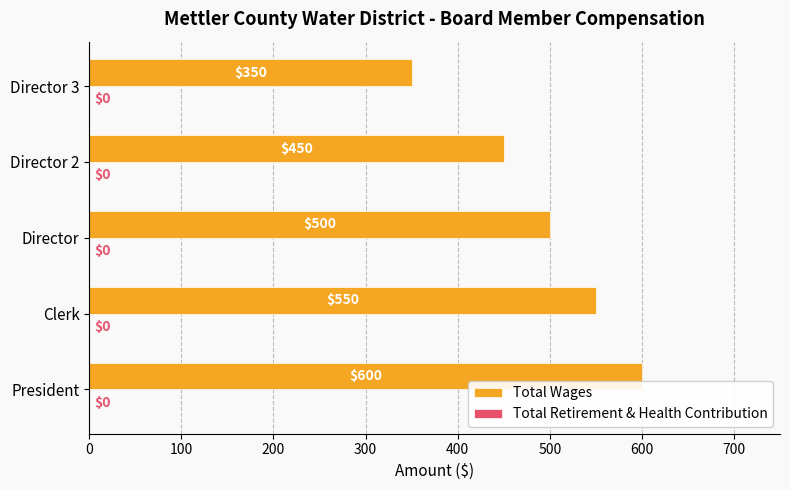

Rank the categories by value from lowest to highest.

Director 3, Director 2, Director, Clerk, President